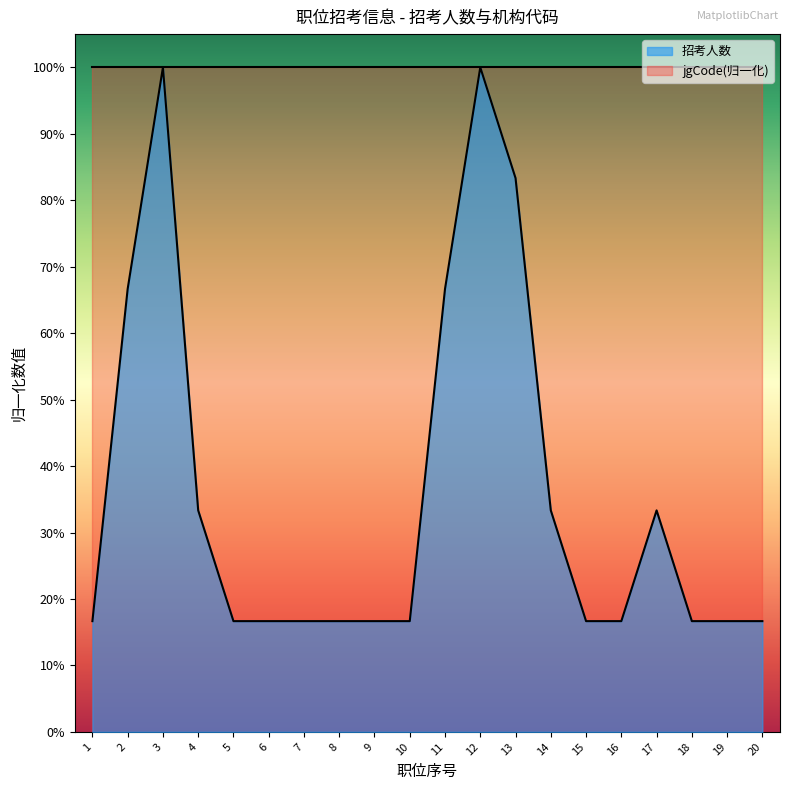

What value does the data have at 9?

0.2